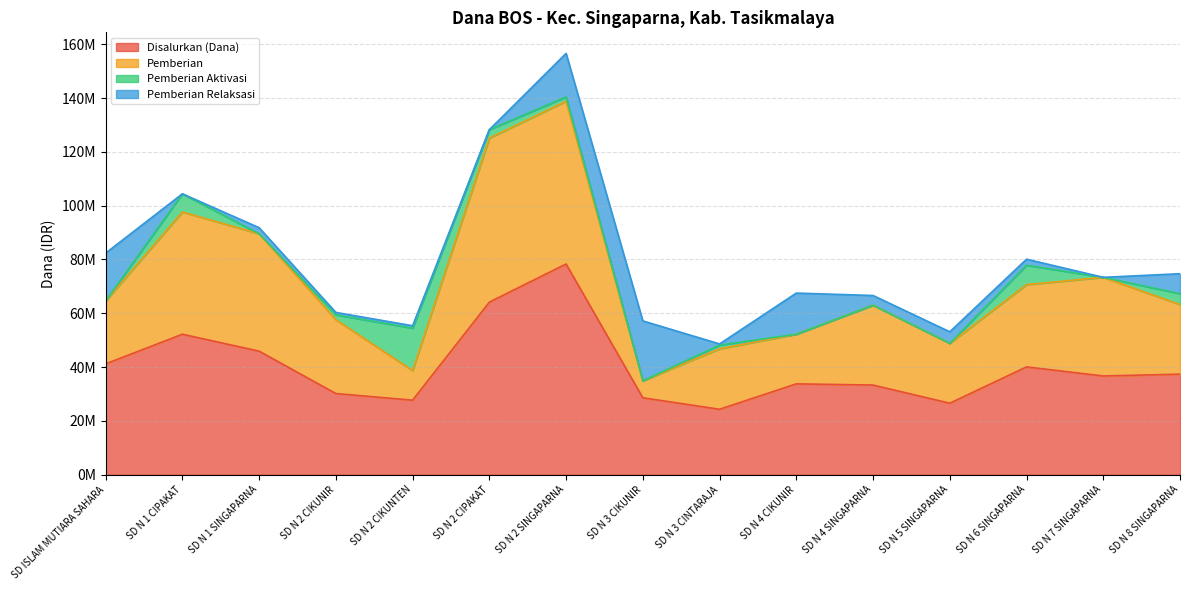

What is the sum of the Pemberian Aktivasi values at SD N 2 SINGAPARNA and SD N 1 CIPAKAT?

8325000